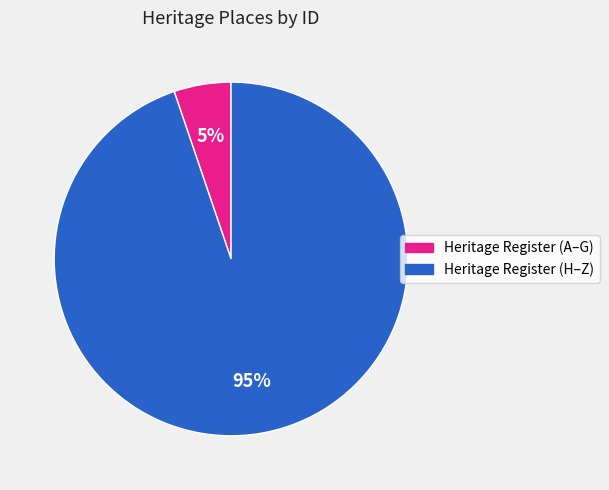

Is there any slice that represents more than half of the pie?

Yes